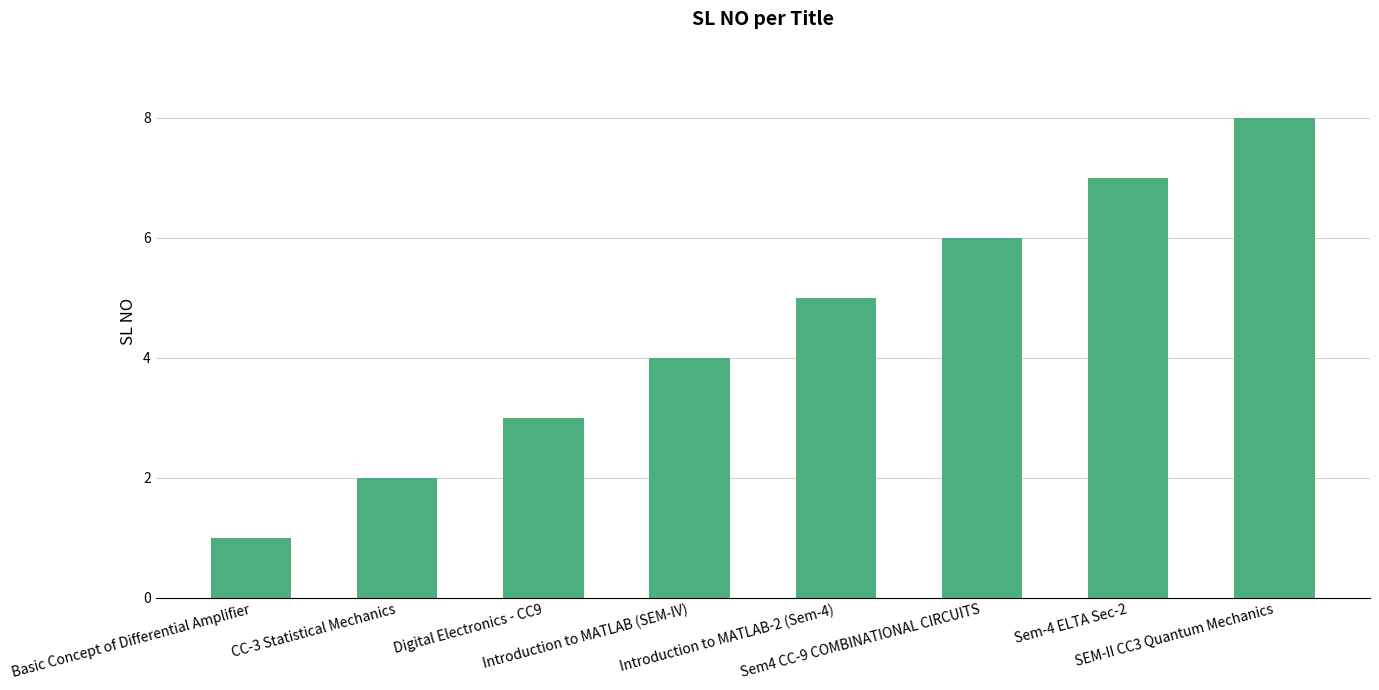

True or false: the data shows 5 at Introduction to MATLAB-2 (Sem-4).

True